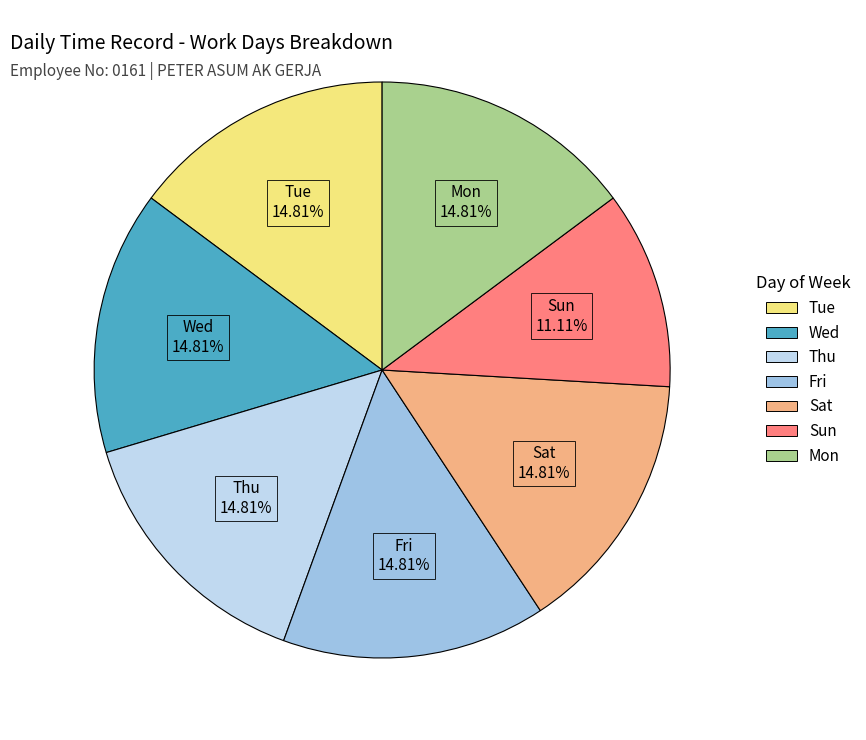

Does Thu account for over 50% of the chart?

No